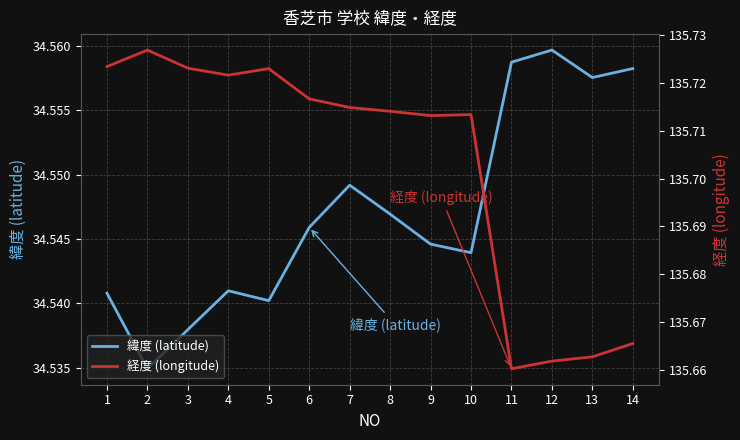

Reading left to right, transcribe all the data shown in this chart.

緯度 (latitude): 34.5	34.5	34.5	34.5	34.5	34.5	34.5	34.5	34.5	34.5	34.6	34.6	34.6	34.6
経度 (longitude): 135.7	135.7	135.7	135.7	135.7	135.7	135.7	135.7	135.7	135.7	135.7	135.7	135.7	135.7